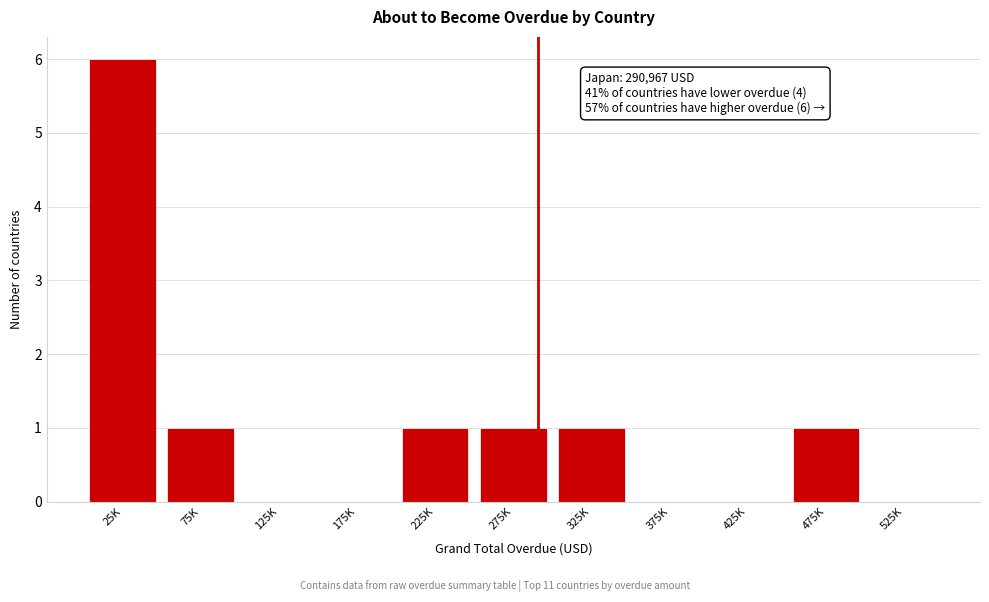

Reading left to right, what are all the values shown in this chart?

25K=6	75K=1	125K=0	175K=0	225K=1	275K=1	325K=1	375K=0	425K=0	475K=1	525K=0